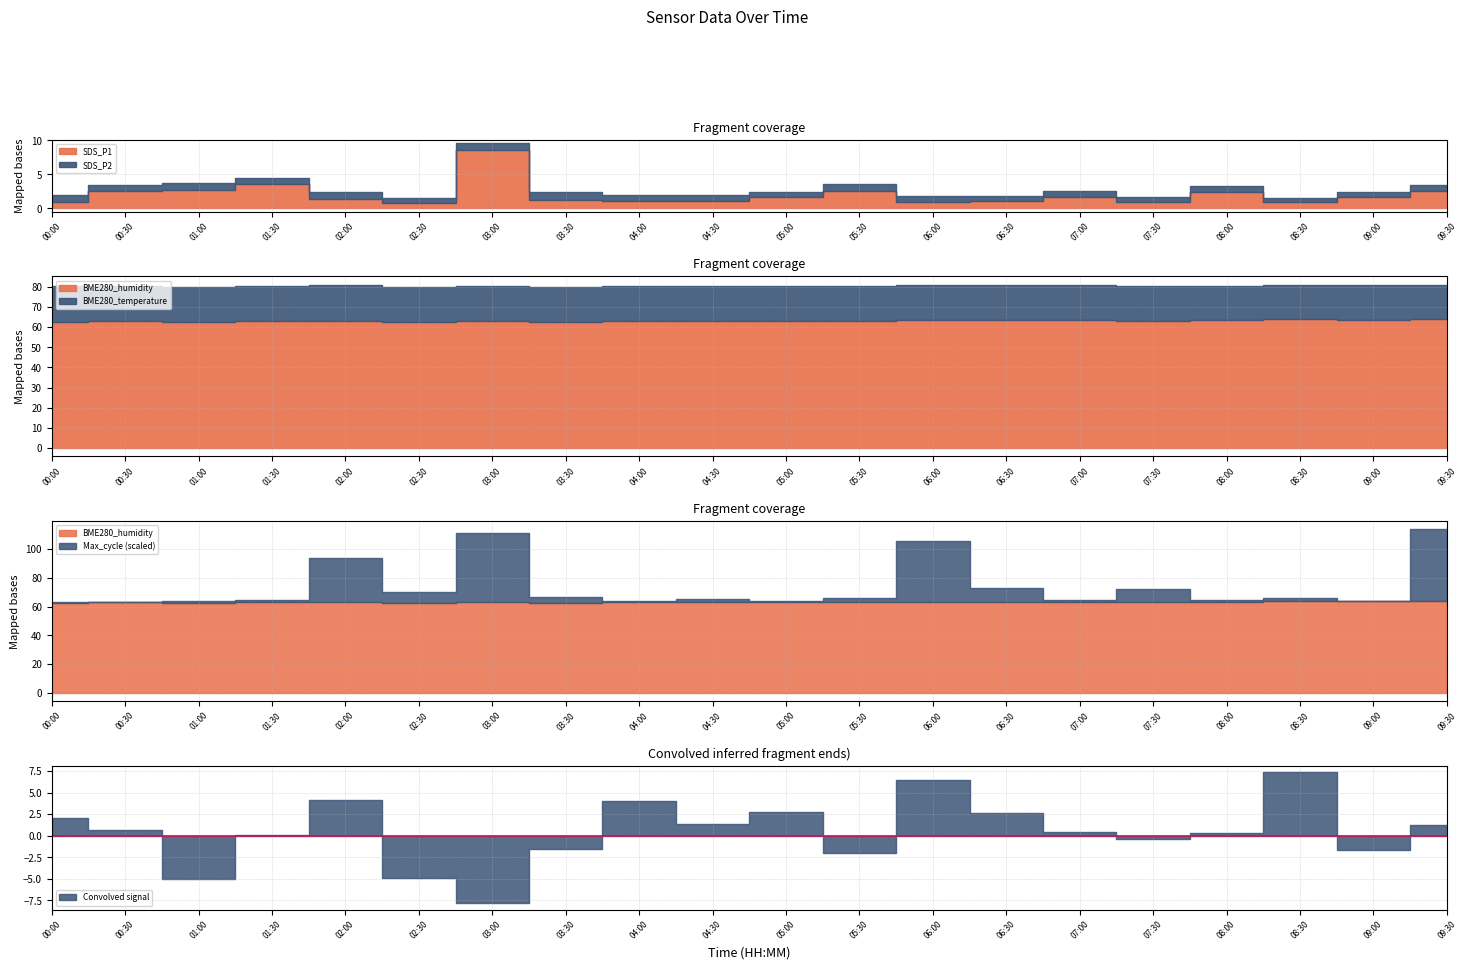

At which label does SDS_P1 reach its peak?

03:00